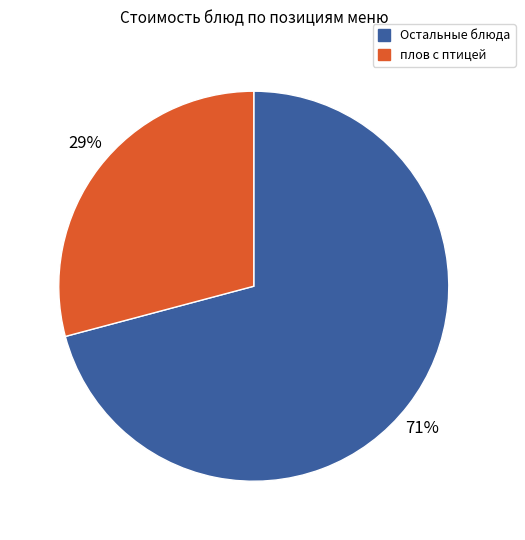

To the nearest percent, what is the difference between the largest and smallest slice percentages?

42%